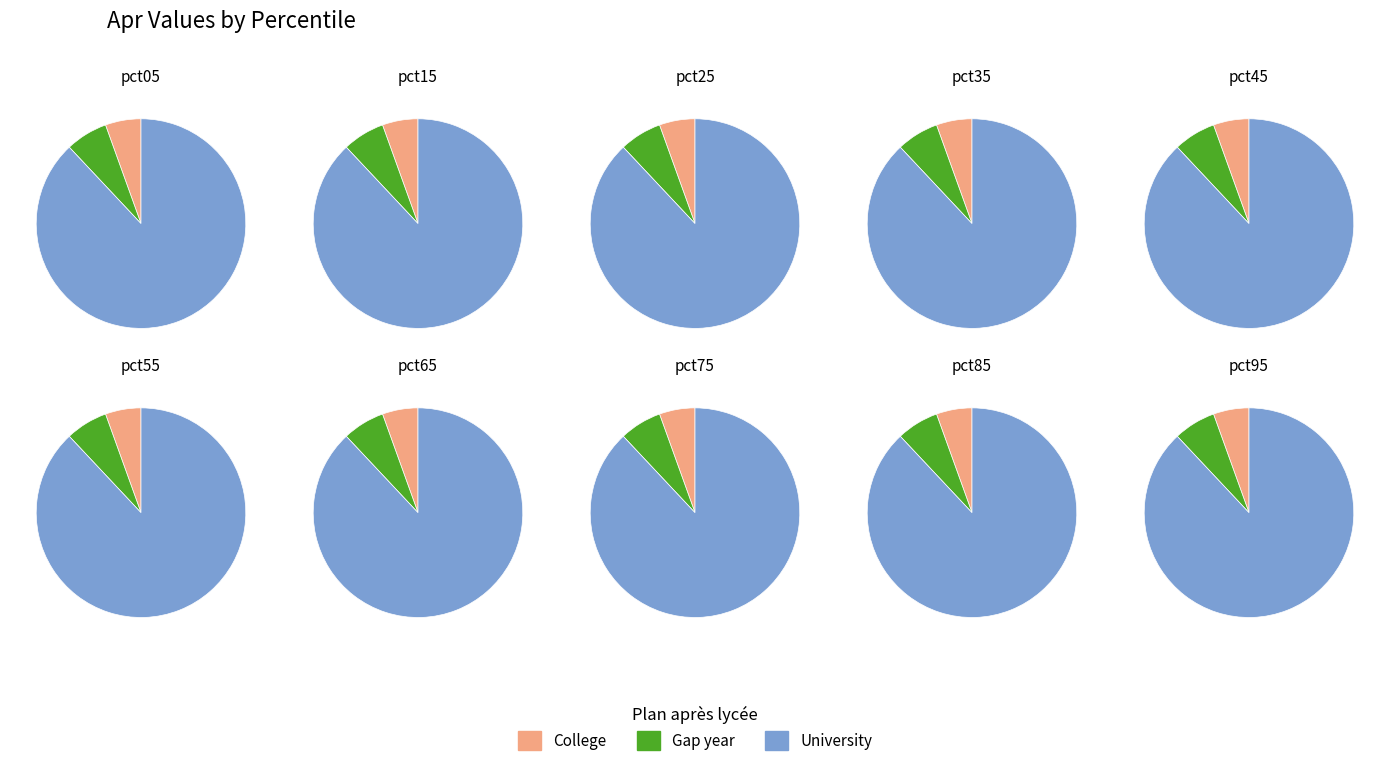

Combined, what portion of the pie is pct05 and pct65?

17.5%